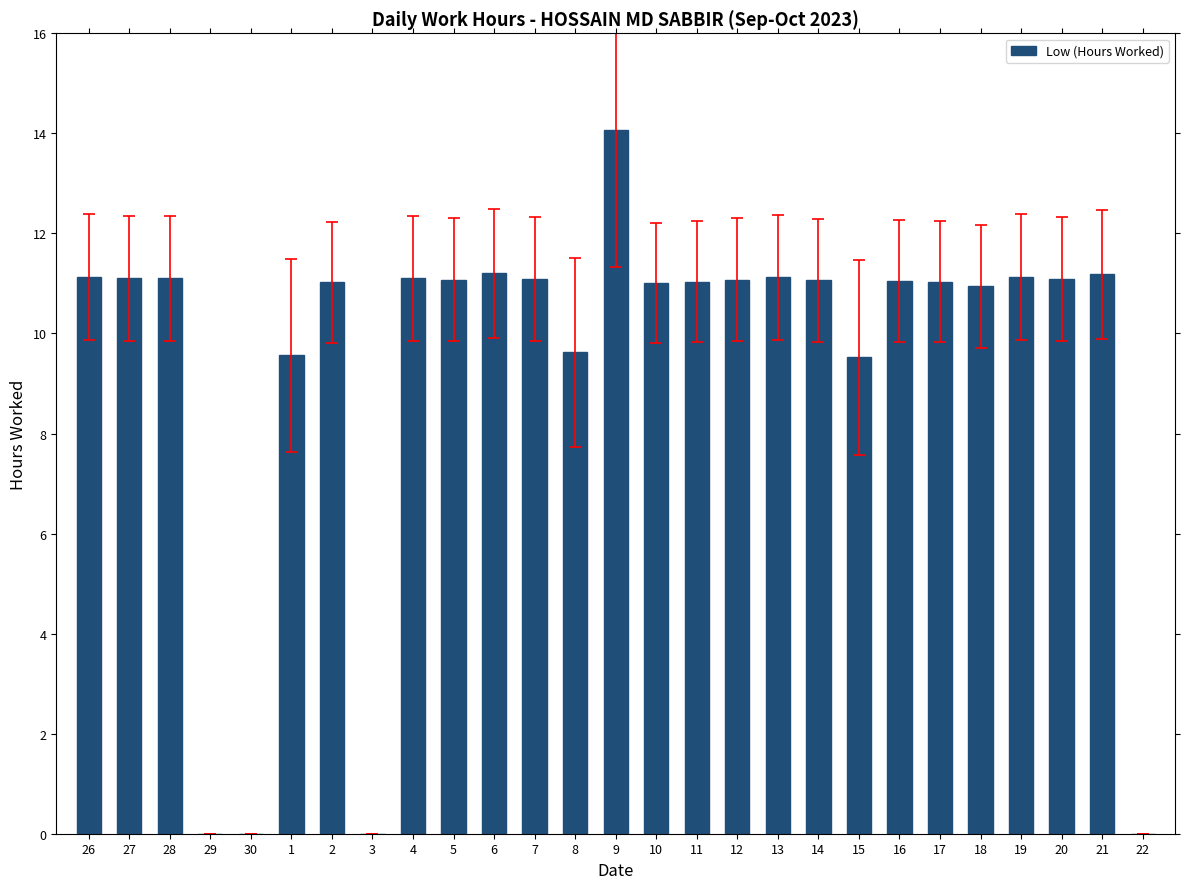

What is the average value?

9.4